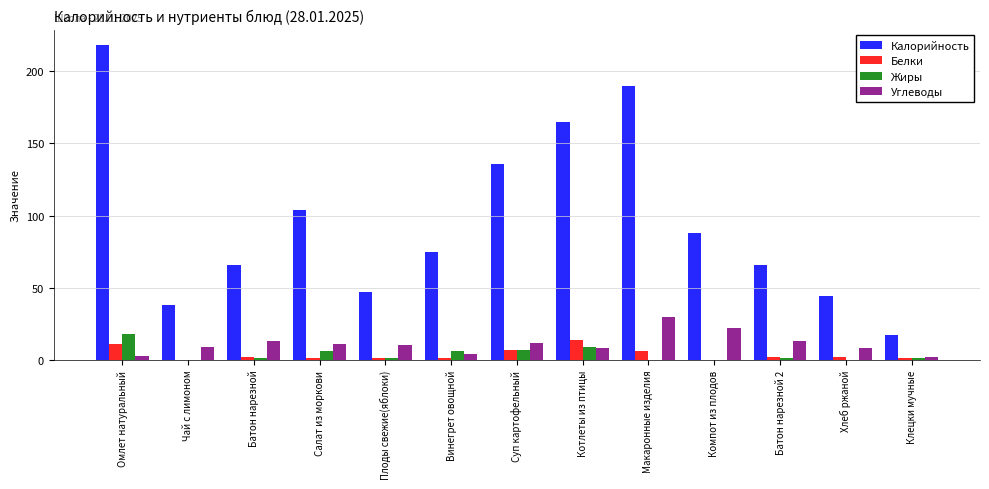

At which label is Калорийность closest to 117?

Салат из моркови